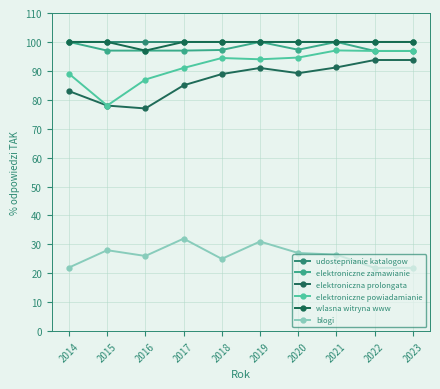

Read the wlasna witryna www value at 2022.

100.0